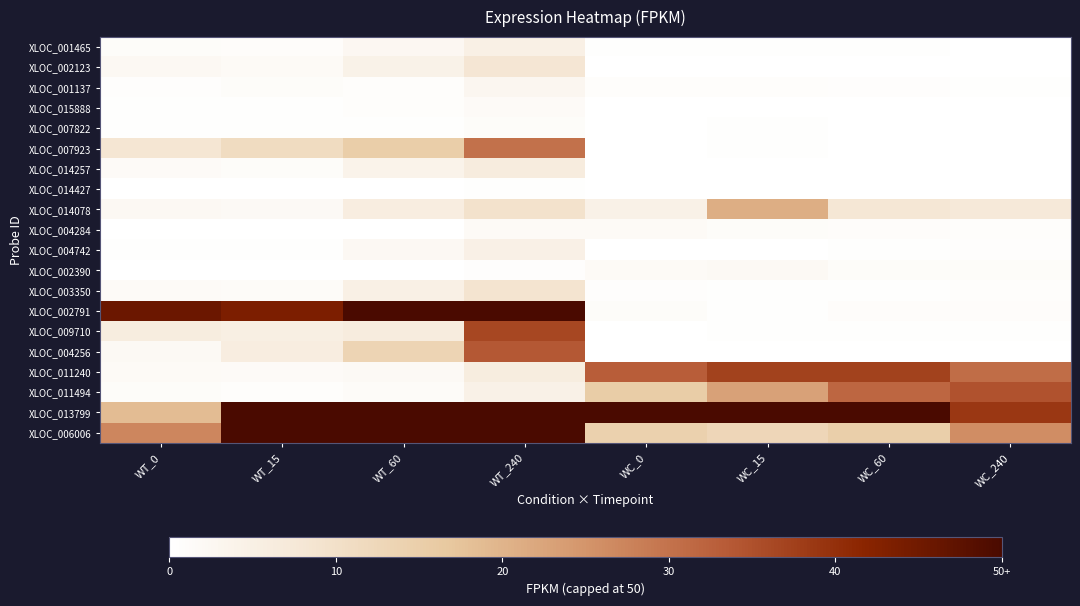

How many data points does each series have?

8